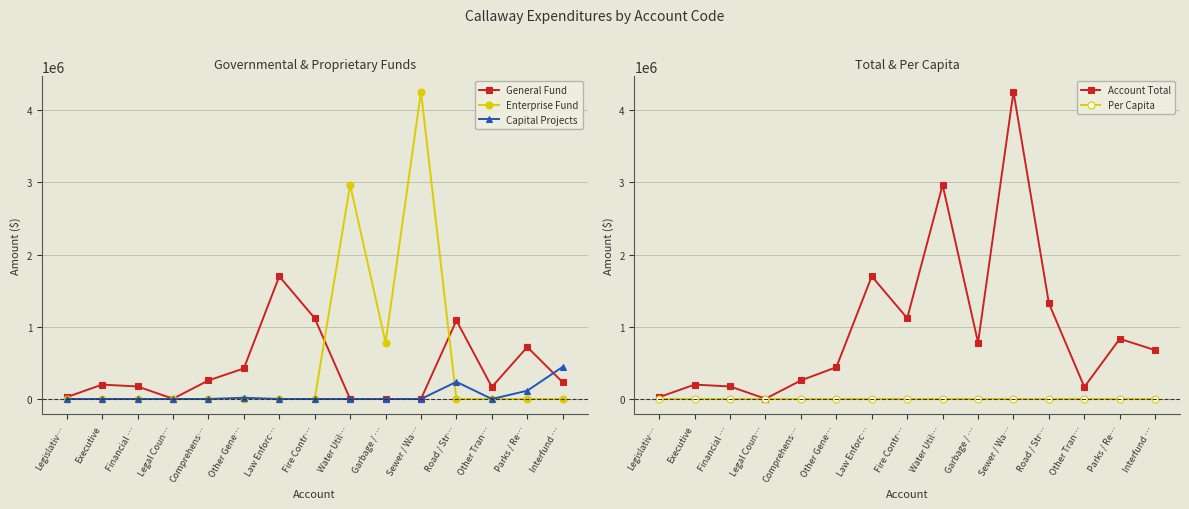

Reading right to left, what are all the values shown in this chart?

General Fund: 230698.0	719014.0	165973.0	1086508.0	0.0	0.0	0.0	1118142.0	1697875.0	422779.0	256428.0	3343.0	173206.0	198826.0	25330.0
Enterprise Fund: 0.0	0.0	0.0	0.0	4253743.0	780563.0	2963237.0	0.0	0.0	0.0	0.0	0.0	0.0	0.0	0.0
Capital Projects: 444709.0	114133.0	0.0	236911.0	0.0	0.0	0.0	0.0	0.0	16540.0	0.0	0.0	0.0	0.0	0.0
Account Total: 675407.0	833147.0	165973.0	1323419.0	4253743.0	780563.0	2963237.0	1118142.0	1697875.0	439764.0	256428.0	3343.0	173206.0	198826.0	25330.0
Per Capita: 42.6	52.5	10.5	83.5	268.3	49.2	186.9	70.5	107.1	27.7	16.2	0.2	10.9	12.5	1.6